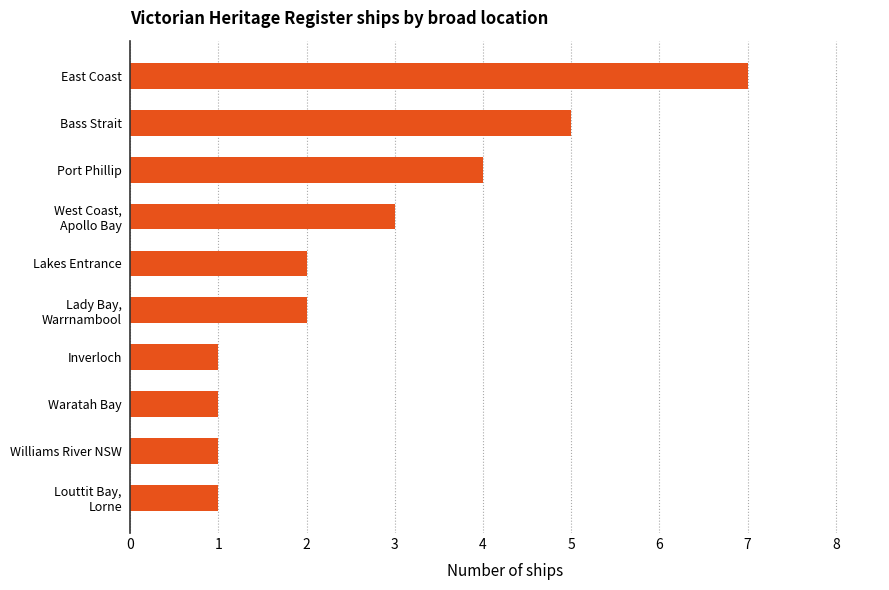

Reading bottom to top, transcribe all the data shown in this chart.

1	1	1	1	2	2	3	4	5	7